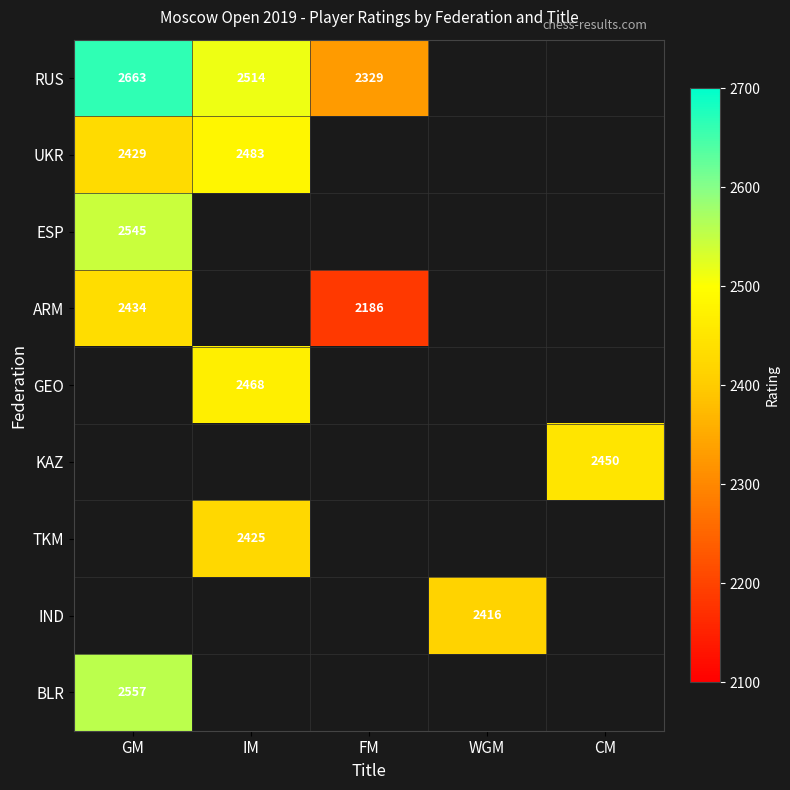

At which label does ARM reach its peak?

GM